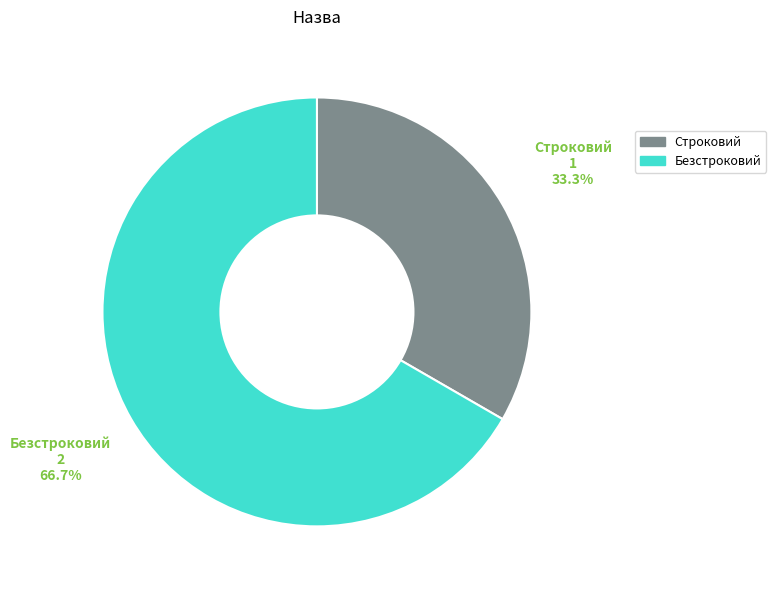

Which has a higher value, Безстроковий or Строковий?

Безстроковий